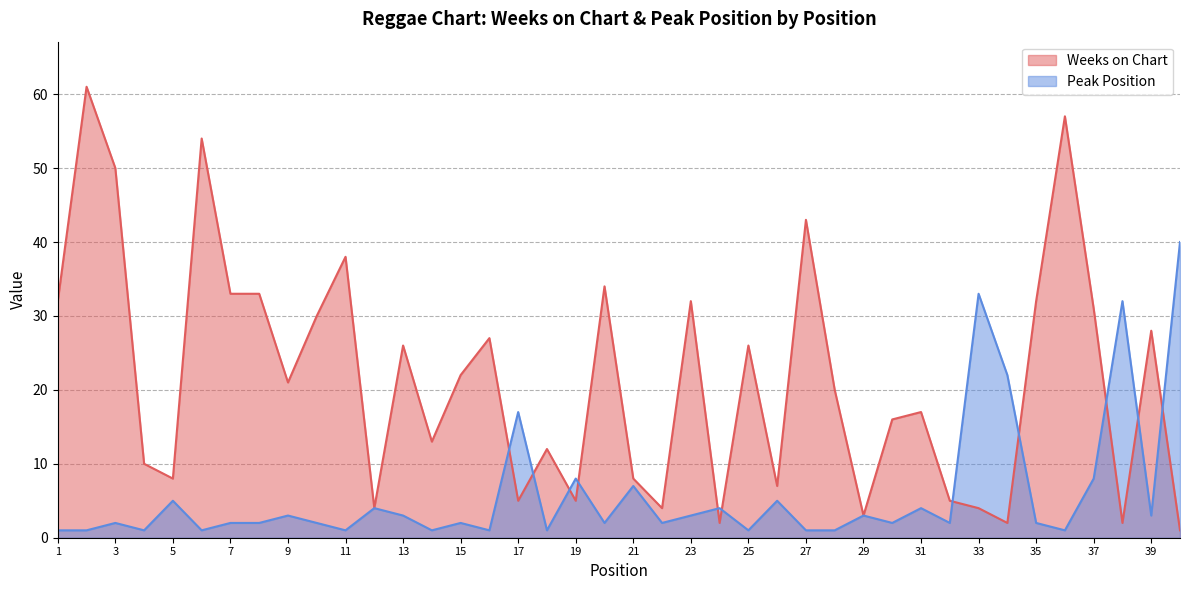

How many values in the Weeks on Chart series are below 21?

20